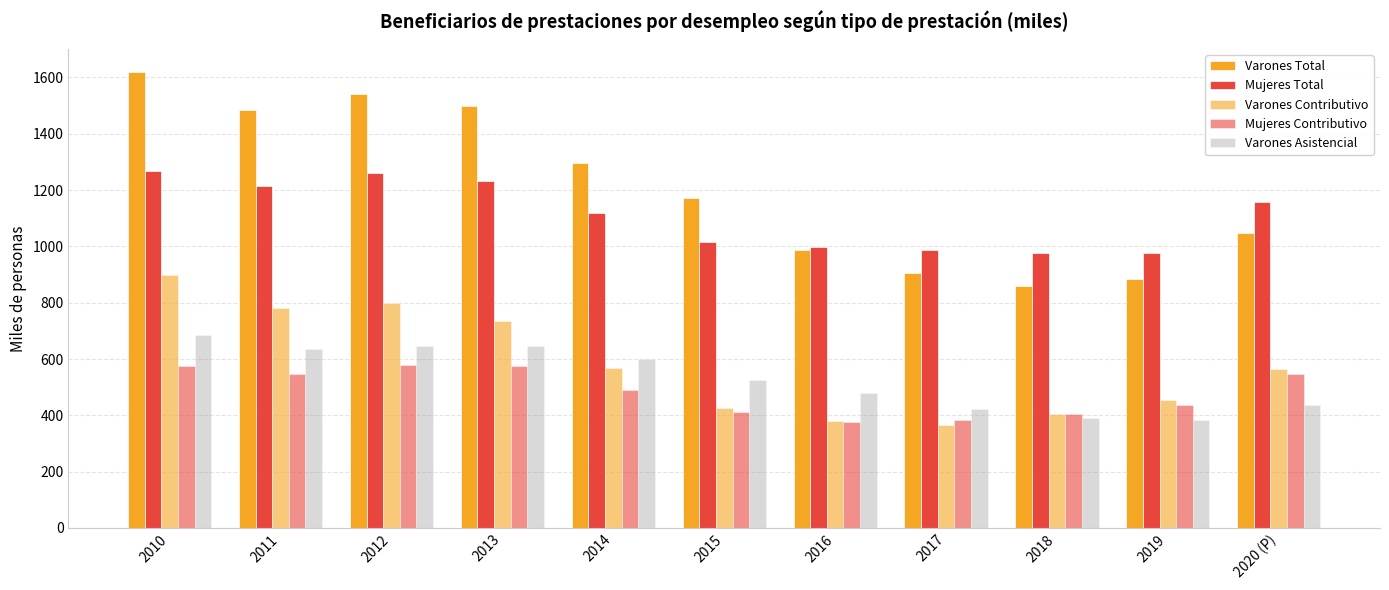

Between 2012 and 2013, which series saw the biggest shift?

Varones Contributivo